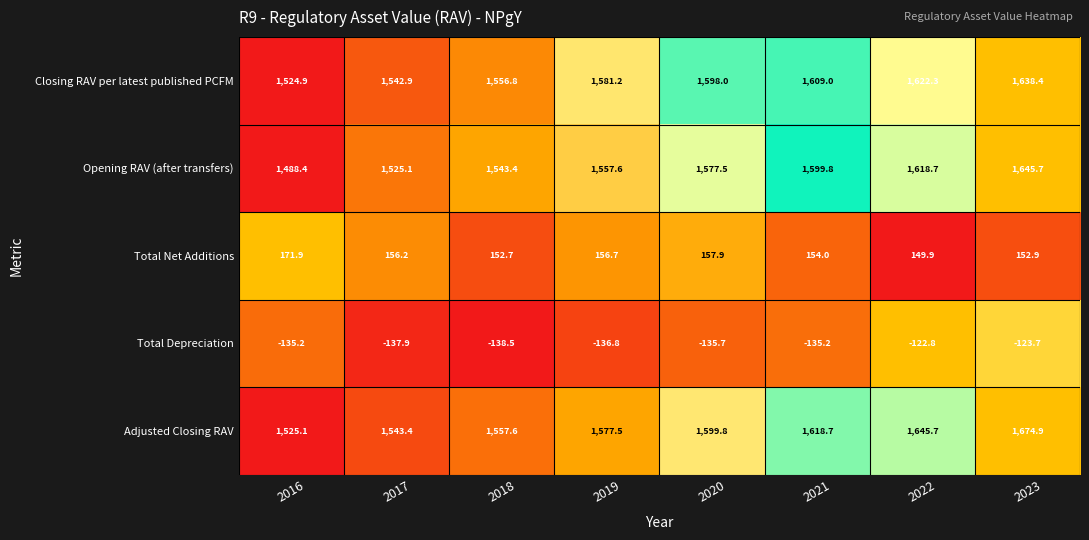

Rank the categories by Total Net Additions value from lowest to highest.

2022, 2018, 2023, 2021, 2017, 2019, 2020, 2016